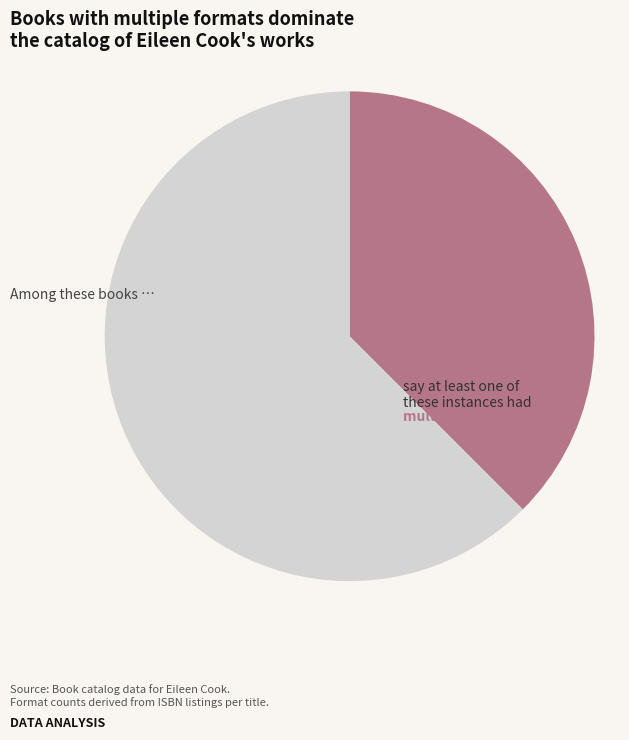

Is there a majority slice in this chart?

Yes